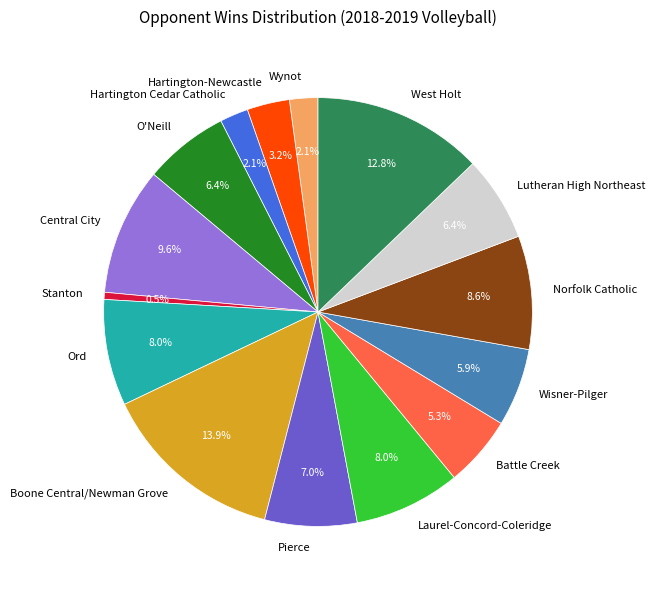

How many slices are in this pie chart?

15